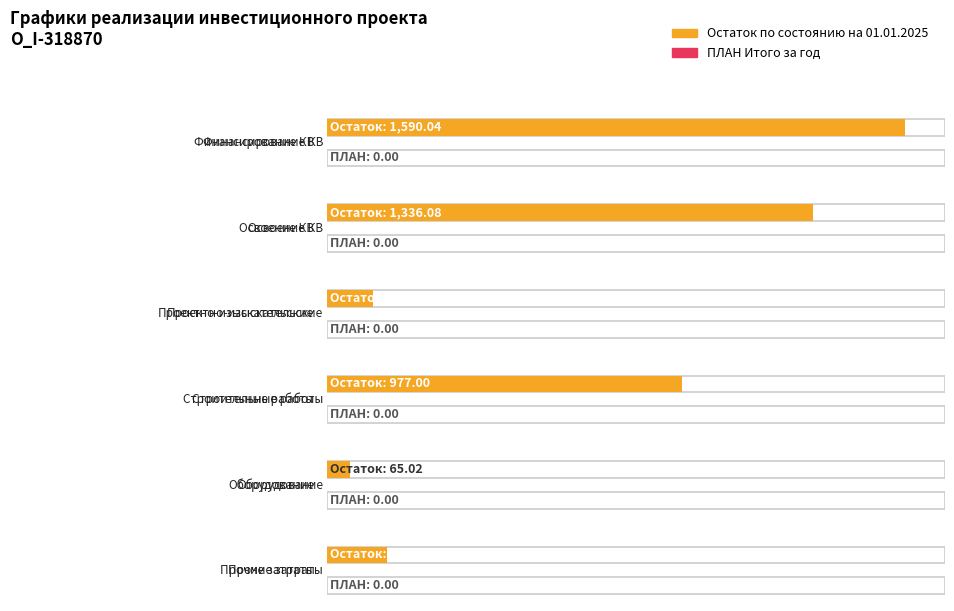

What is the total value across all series at Проектно-изыскательские?

127.6